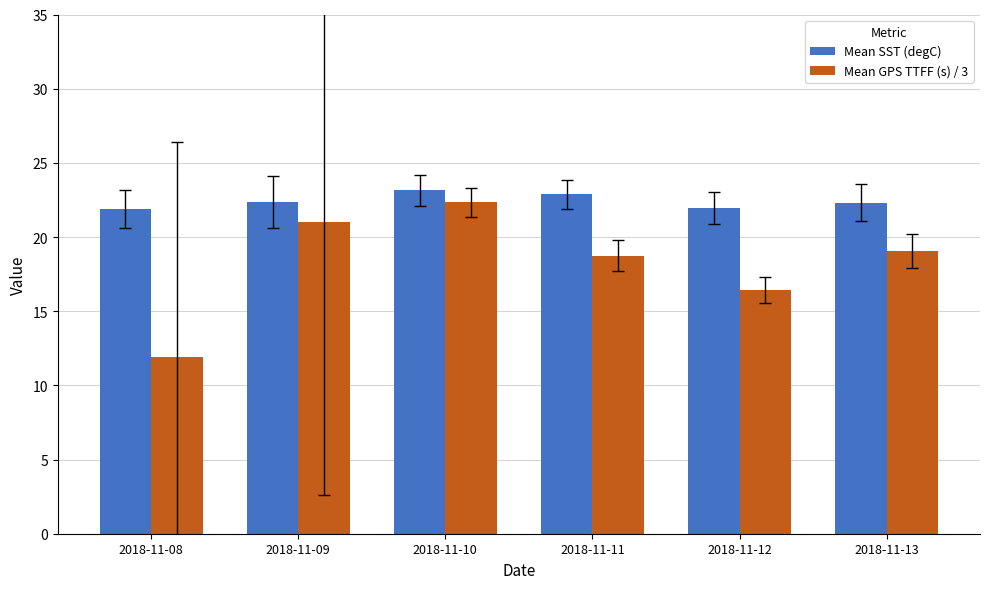

The value of Mean SST (degC) at 2018-11-11 is 22.9. True or false?

True